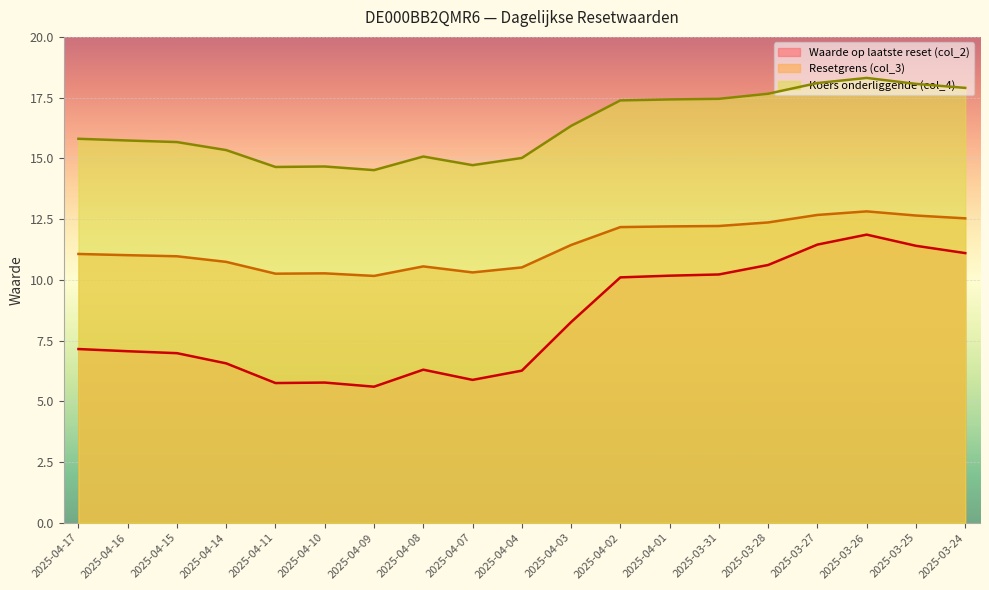

Reading left to right, what are all the values shown in this chart?

Waarde op laatste reset (col_2): 2025-04-17=7.2	2025-04-16=7.1	2025-04-15=7.0	2025-04-14=6.6	2025-04-11=5.8	2025-04-10=5.8	2025-04-09=5.6	2025-04-08=6.3	2025-04-07=5.9	2025-04-04=6.3	2025-04-03=8.3	2025-04-02=10.1	2025-04-01=10.2	2025-03-31=10.2	2025-03-28=10.6	2025-03-27=11.4	2025-03-26=11.9	2025-03-25=11.4	2025-03-24=11.1
Resetgrens (col_3): 2025-04-17=11.1	2025-04-16=11.0	2025-04-15=11.0	2025-04-14=10.7	2025-04-11=10.3	2025-04-10=10.3	2025-04-09=10.2	2025-04-08=10.6	2025-04-07=10.3	2025-04-04=10.5	2025-04-03=11.4	2025-04-02=12.2	2025-04-01=12.2	2025-03-31=12.2	2025-03-28=12.4	2025-03-27=12.7	2025-03-26=12.8	2025-03-25=12.6	2025-03-24=12.5
Koers onderliggende (col_4): 2025-04-17=15.8	2025-04-16=15.7	2025-04-15=15.7	2025-04-14=15.3	2025-04-11=14.6	2025-04-10=14.7	2025-04-09=14.5	2025-04-08=15.1	2025-04-07=14.7	2025-04-04=15.0	2025-04-03=16.3	2025-04-02=17.4	2025-04-01=17.4	2025-03-31=17.4	2025-03-28=17.7	2025-03-27=18.1	2025-03-26=18.3	2025-03-25=18.1	2025-03-24=17.9